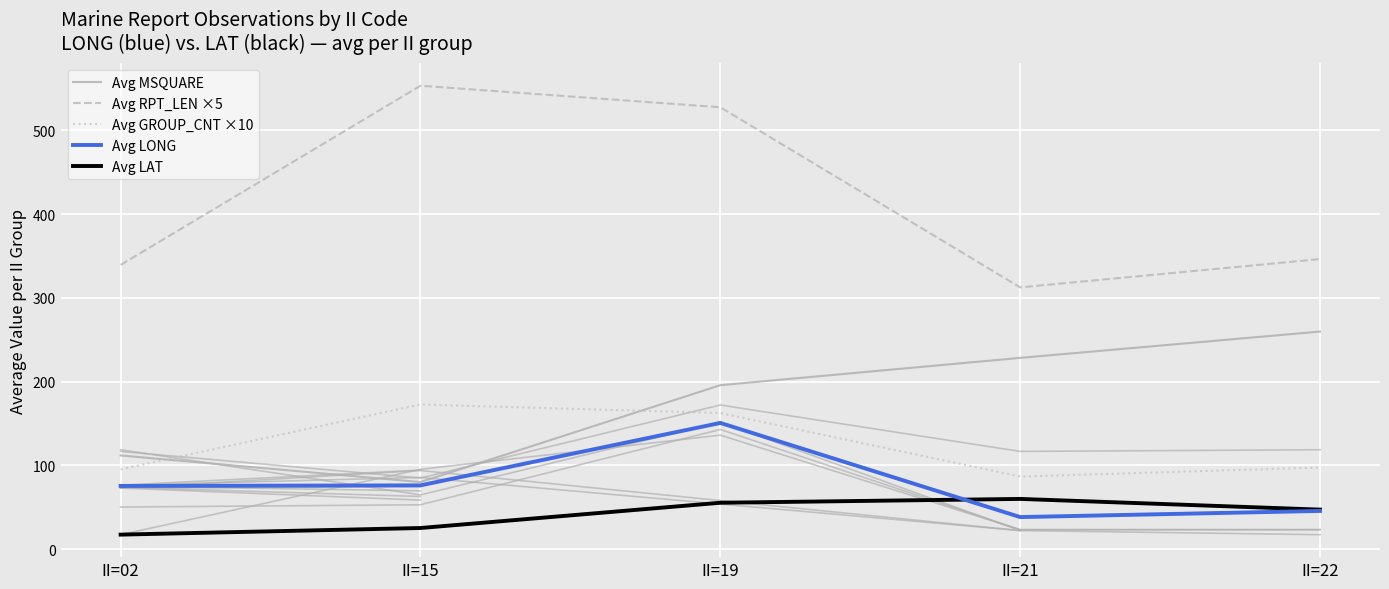

In Avg LONG, how many points are higher than both neighbors (excluding endpoints)?

1